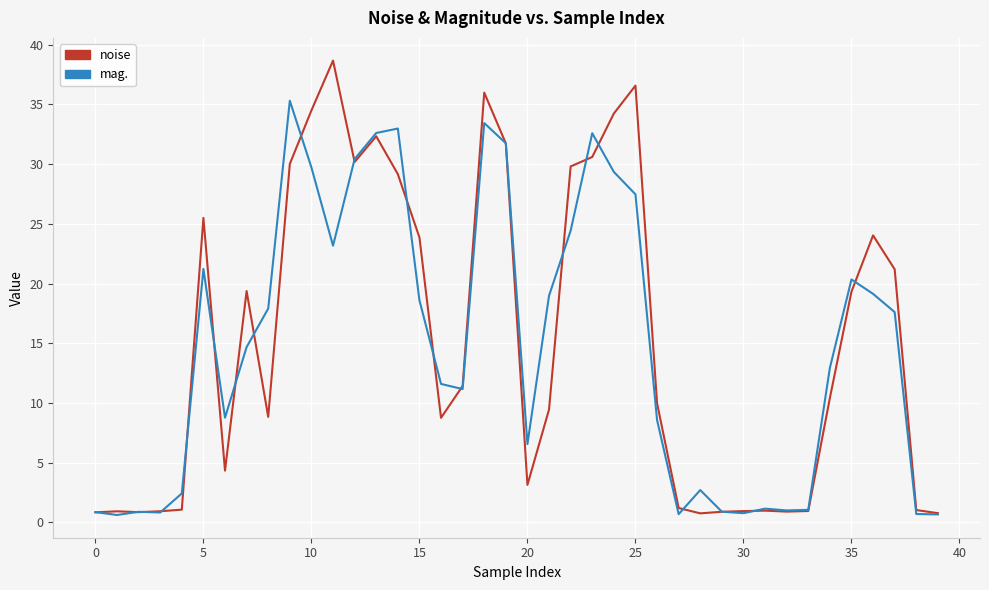

Rank the series by their maximum value, from lowest to highest.

mag., noise